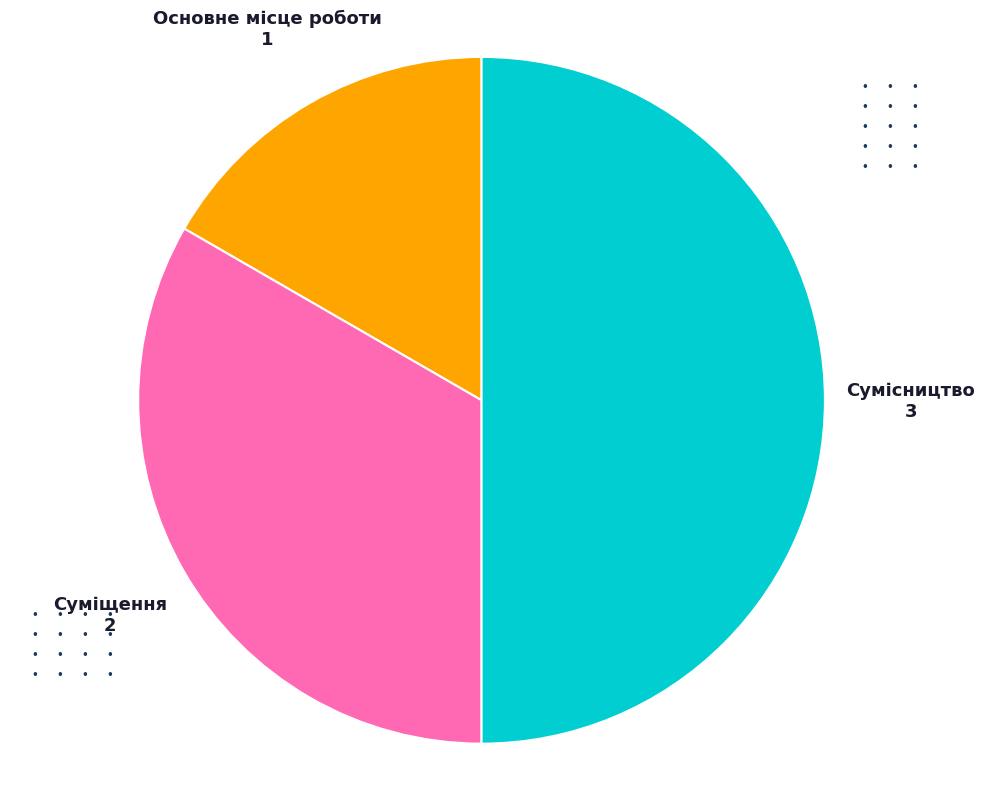

Count the number of slices in the pie.

3